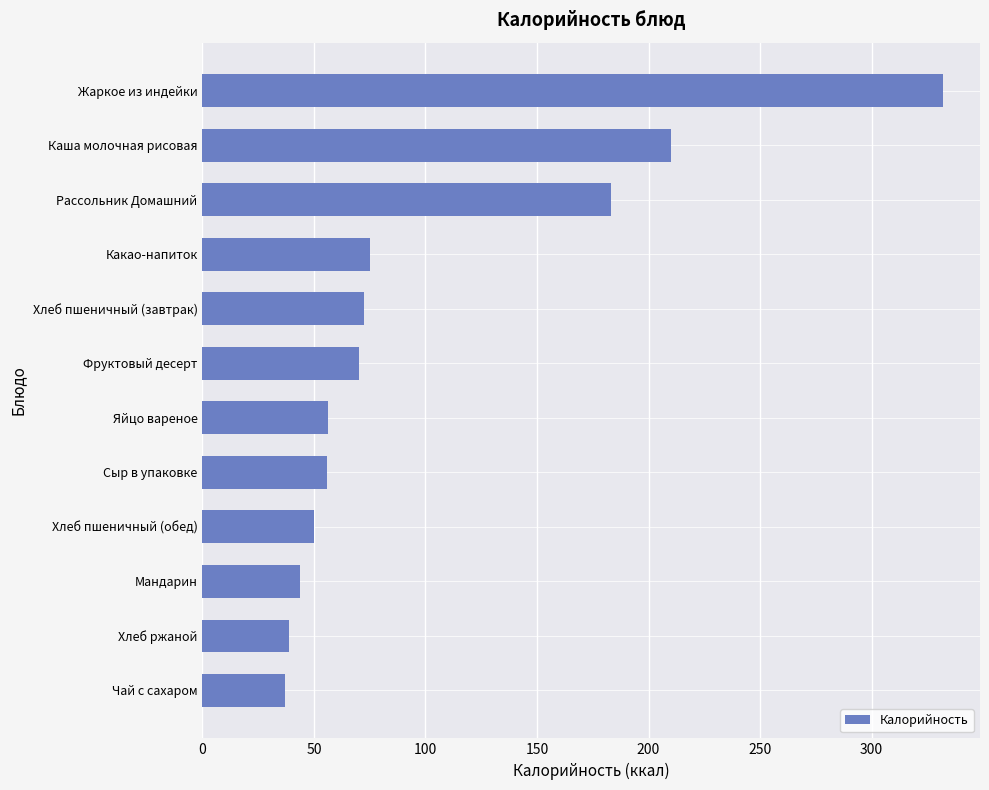

What is the average value?

102.1